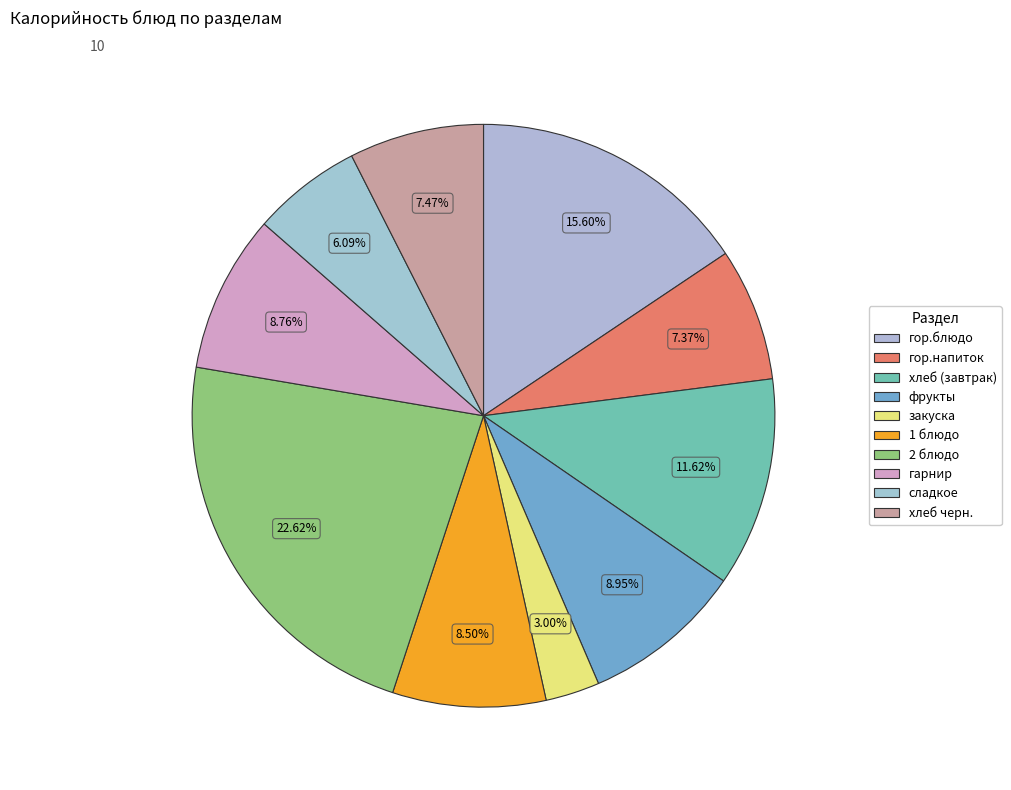

Does гарнир account for over 50% of the chart?

No